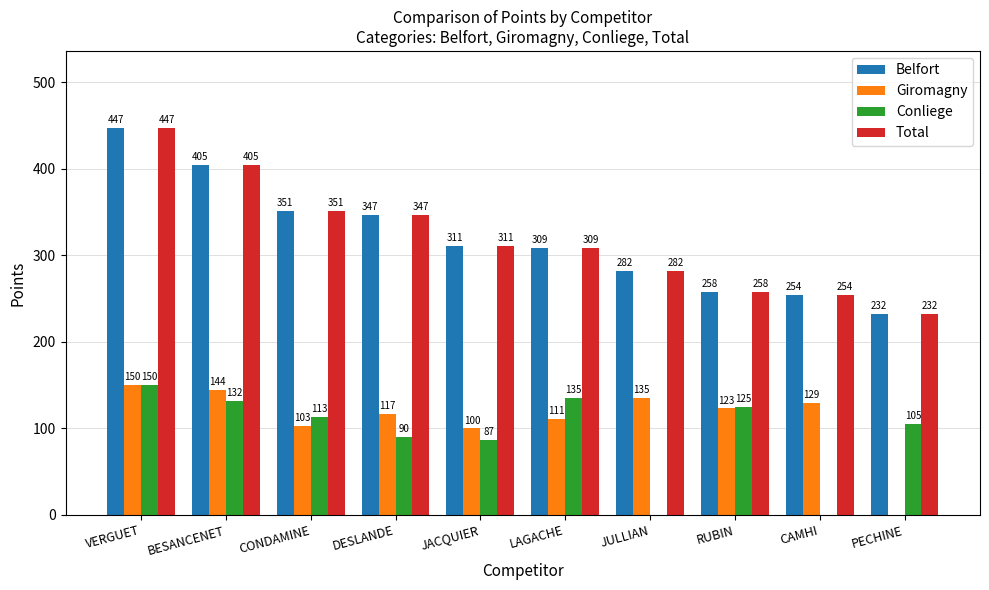

Reading right to left, list all the values displayed in this chart.

Belfort: 232	254	258	282	309	311	347	351	405	447
Giromagny: 0	129	123	135	111	100	117	103	144	150
Conliege: 105	0	125	0	135	87	90	113	132	150
Total: 232	254	258	282	309	311	347	351	405	447